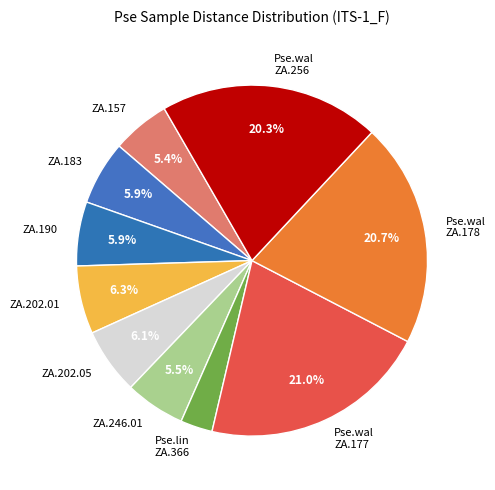

Which slice is the smallest?

Pse.lin ZA.366